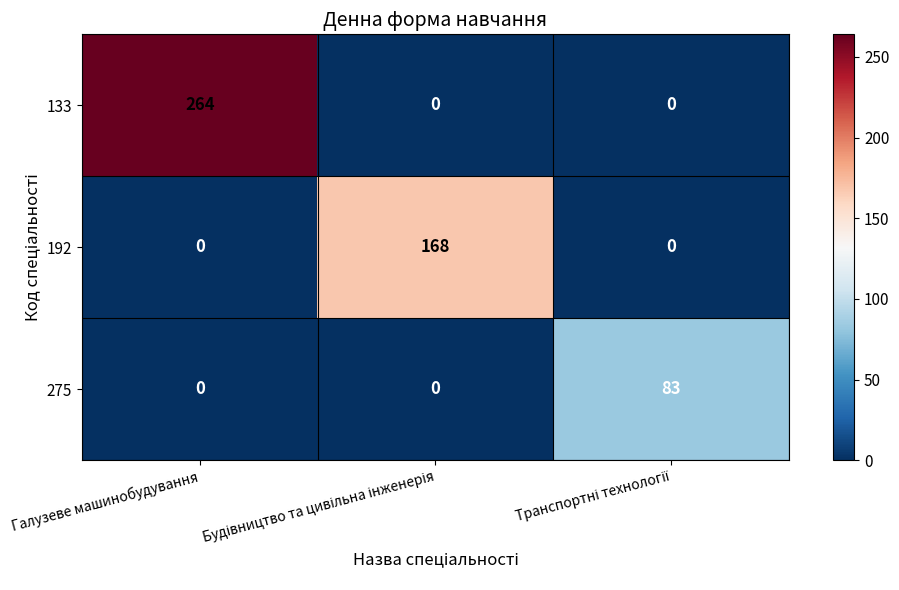

What is the average value of the 275 series?

28